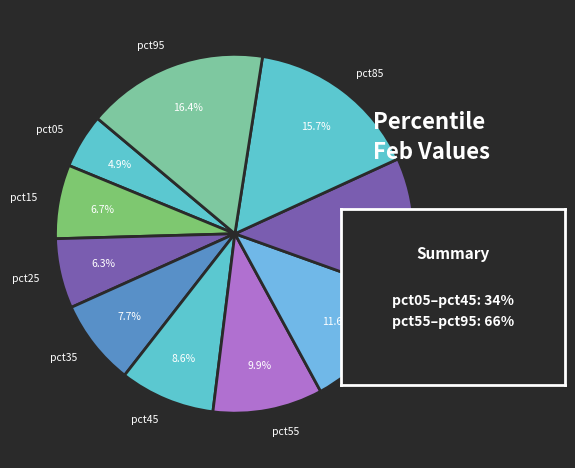

Which has a higher value, pct75 or pct05?

pct75